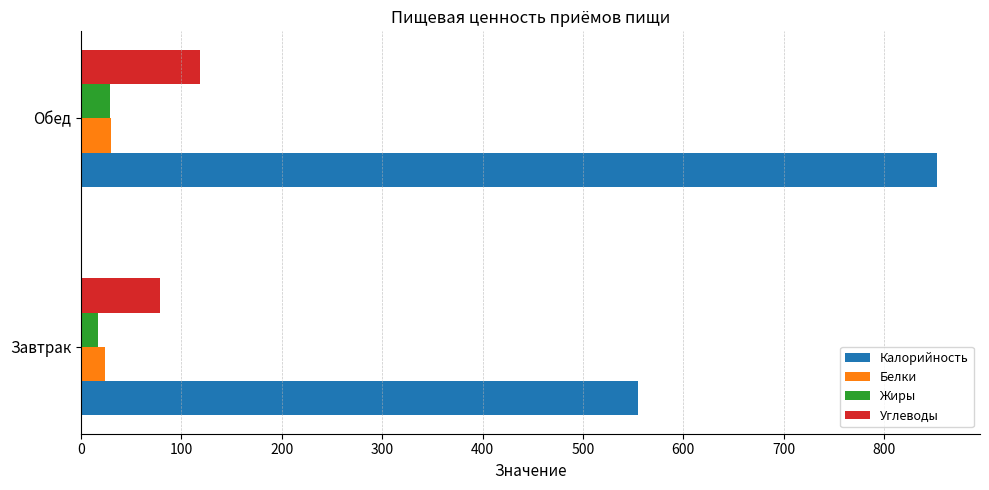

Which series has the largest range (max minus min)?

Калорийность